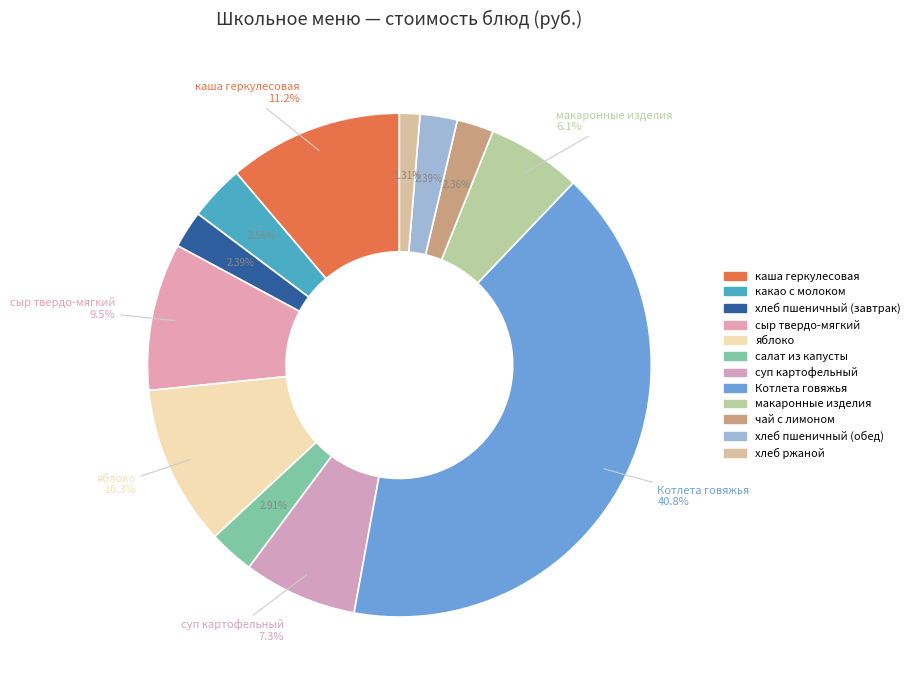

Does хлеб ржаной account for over 50% of the chart?

No